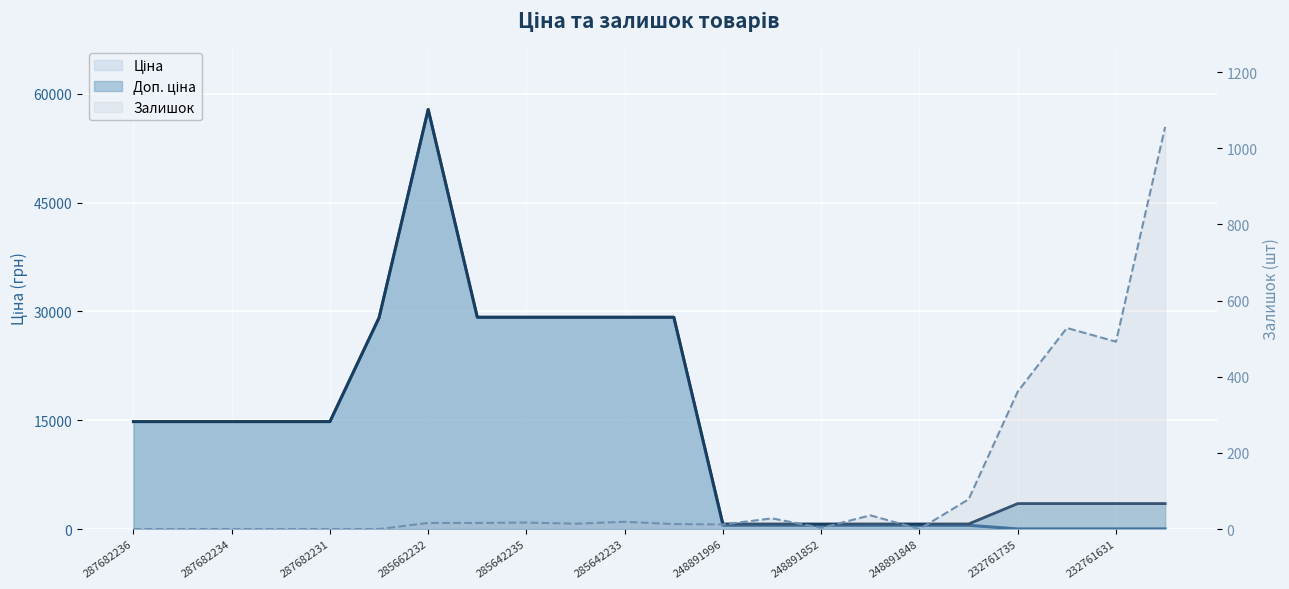

True or false: Доп. ціна and Ціна intersect in this chart.

False